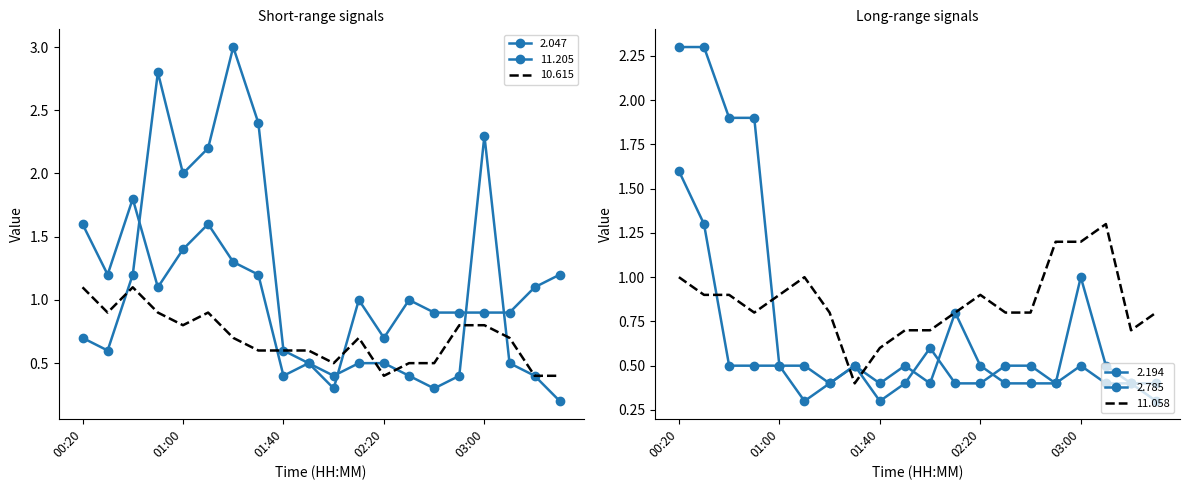

True or false: 11.058 and 11.205 intersect in this chart.

True